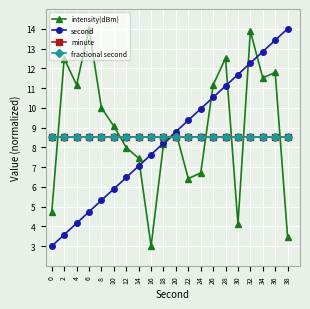

What is the value of the fractional second point at the 10th from the left?

8.5